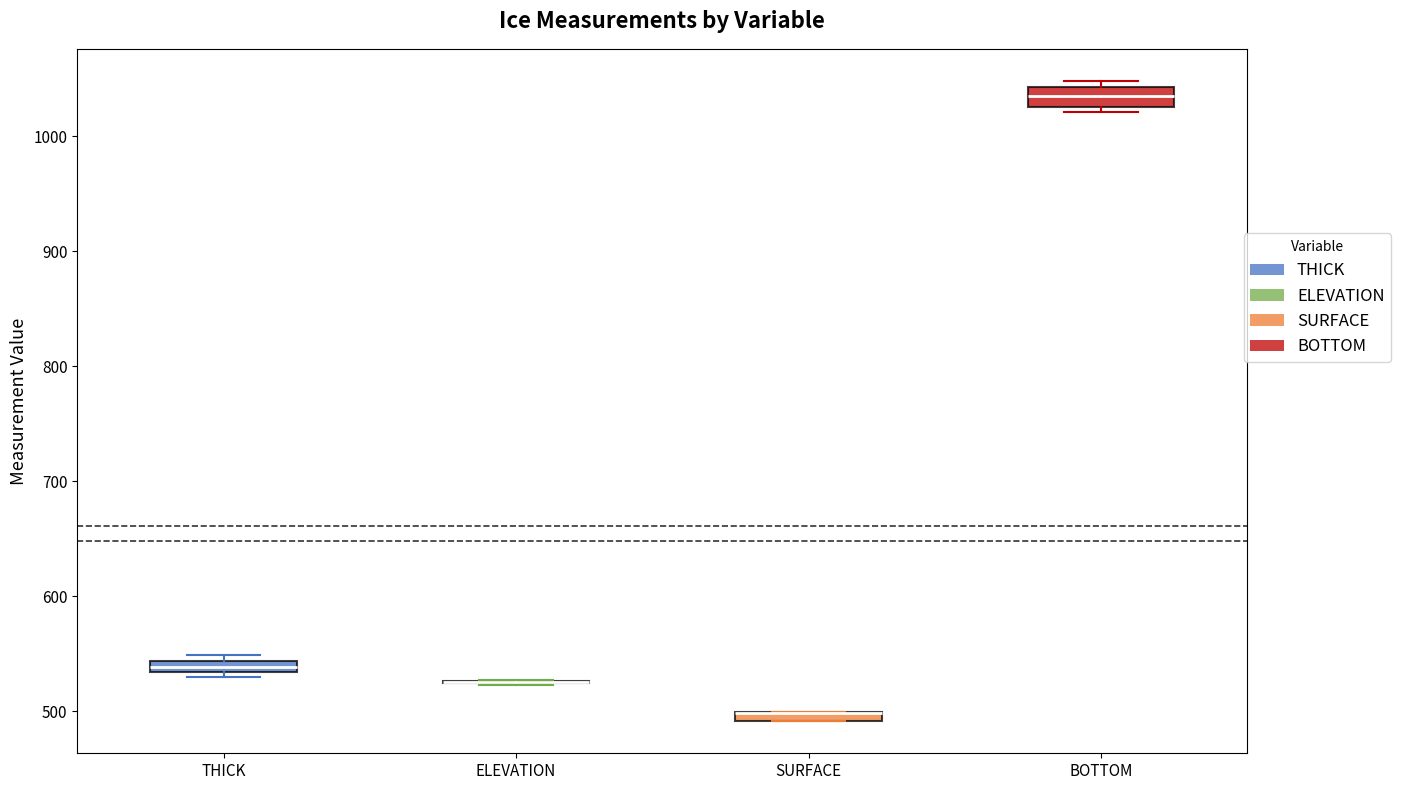

Where is the lower edge of the box for THICK on the y-axis? The values are not printed on the chart, so give them approximately, as read against the axis.

530